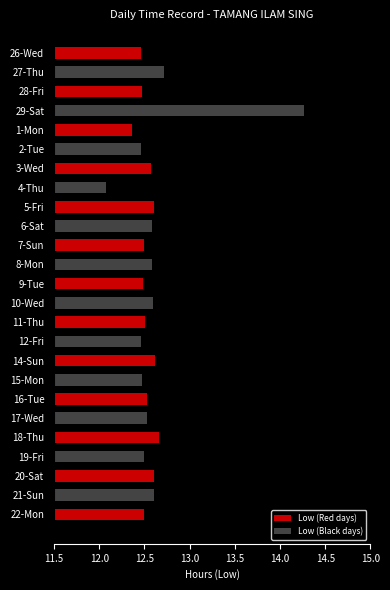

True or false: the data shows 12.5 at 7-Sun.

True